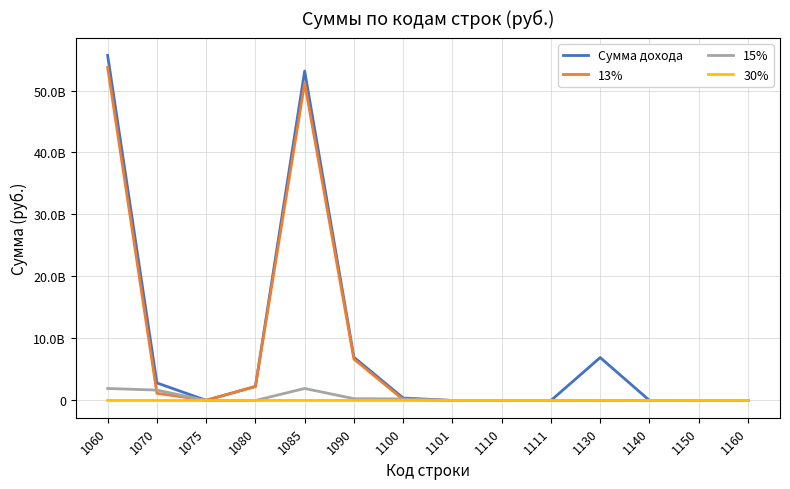

Which category has the highest value in the 13% series?

1060